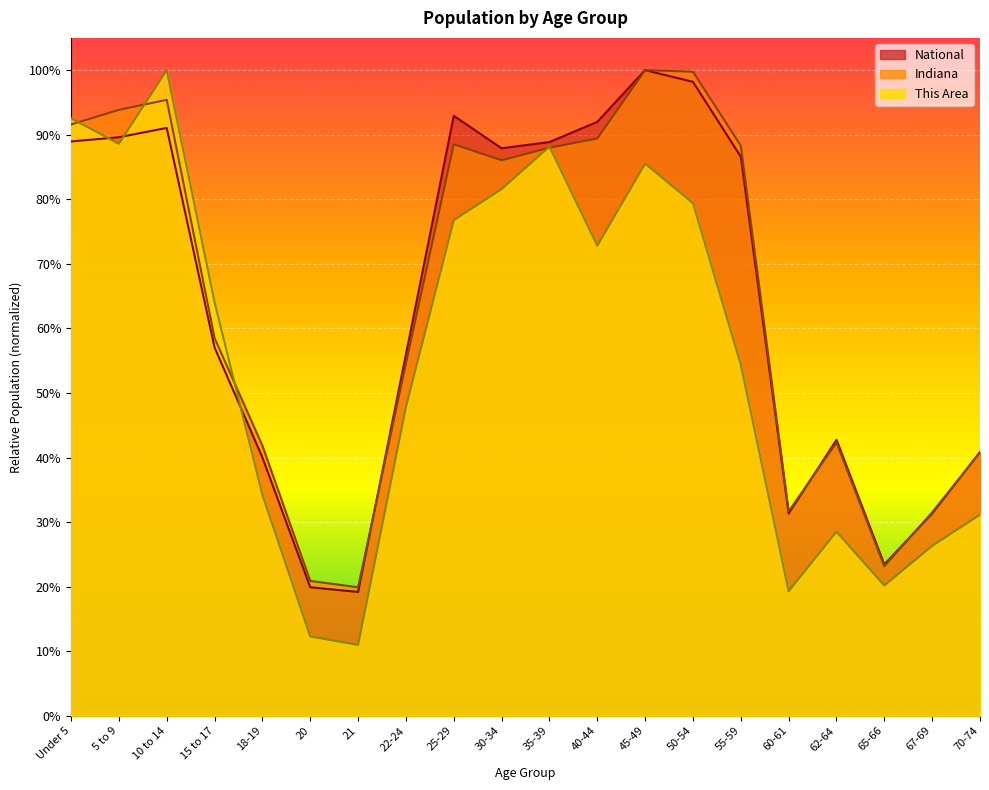

Which category has the highest value in the National series?

45-49